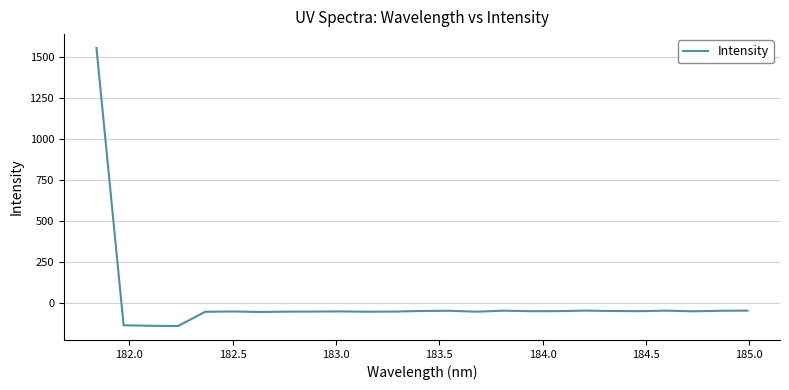

What is the smallest value displayed?

-138.6